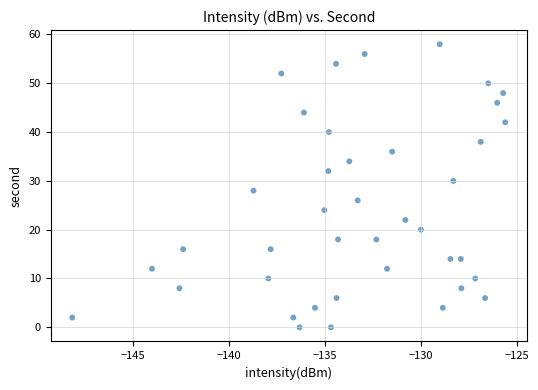

How many data points are displayed?

40